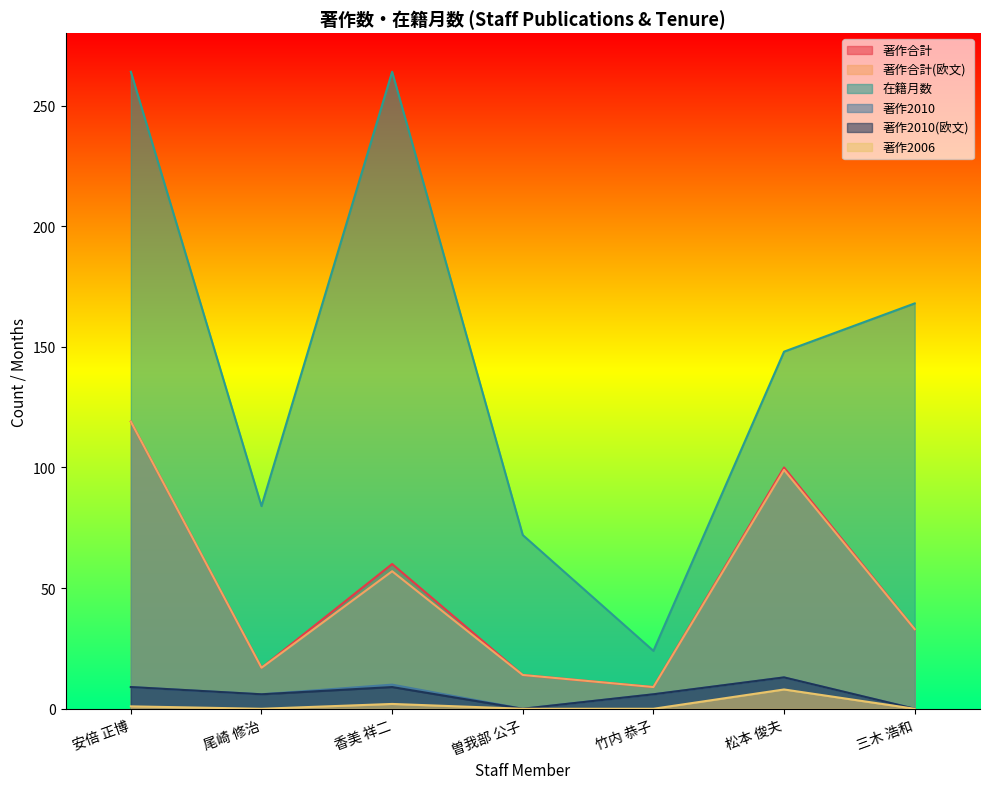

What is the spread (max minus min) of values at 香美 祥二?

262